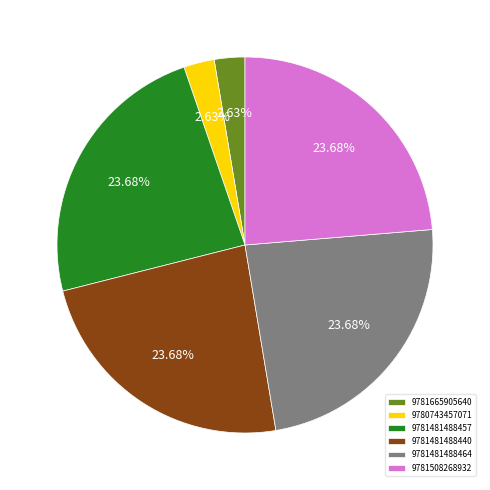

How many slices are in this pie chart?

6